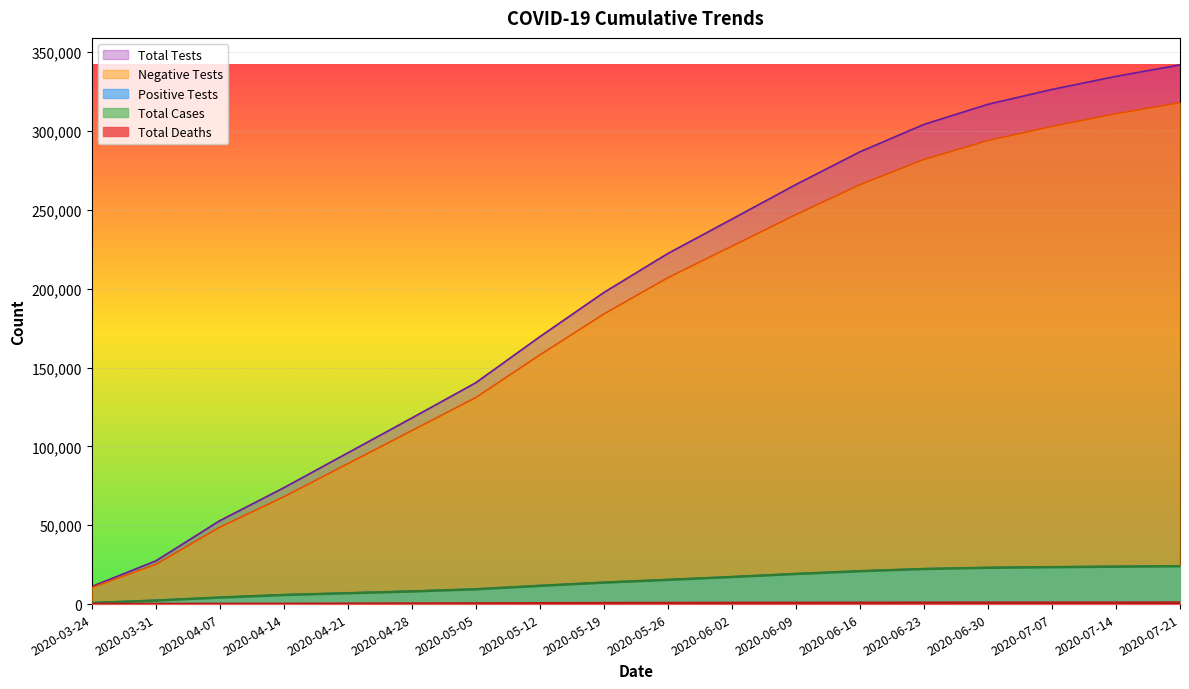

True or false: Total Tests and Positive Tests cross at least once.

False